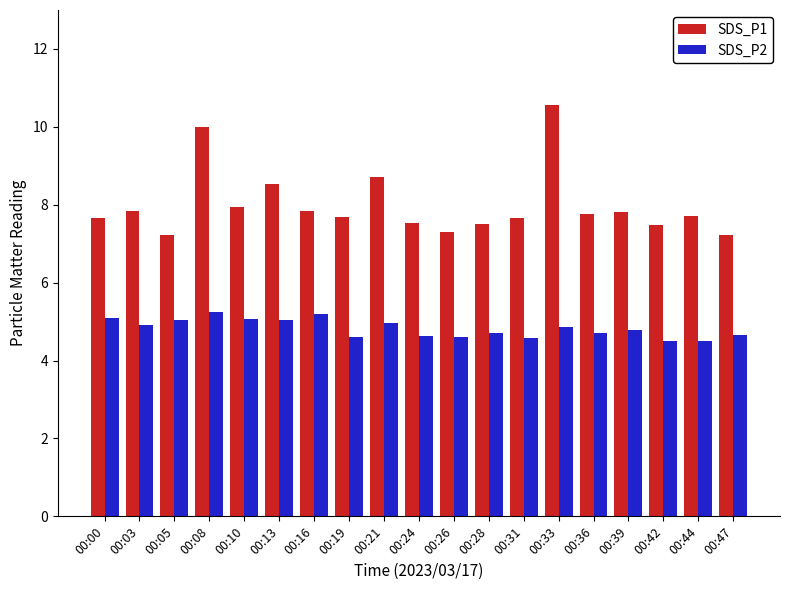

Which series changed the most between 00:13 and 00:19?

SDS_P1